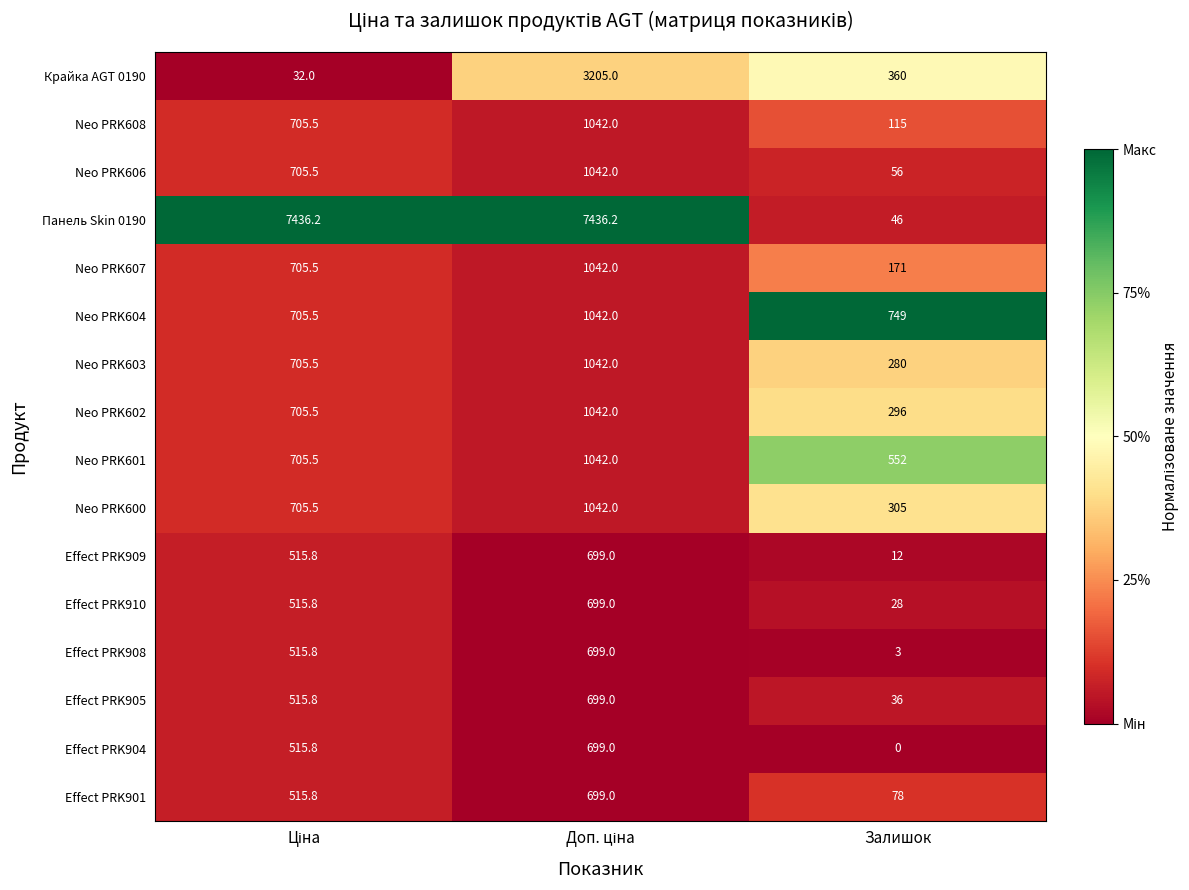

Which series has the largest range (max minus min)?

Панель Skin 0190